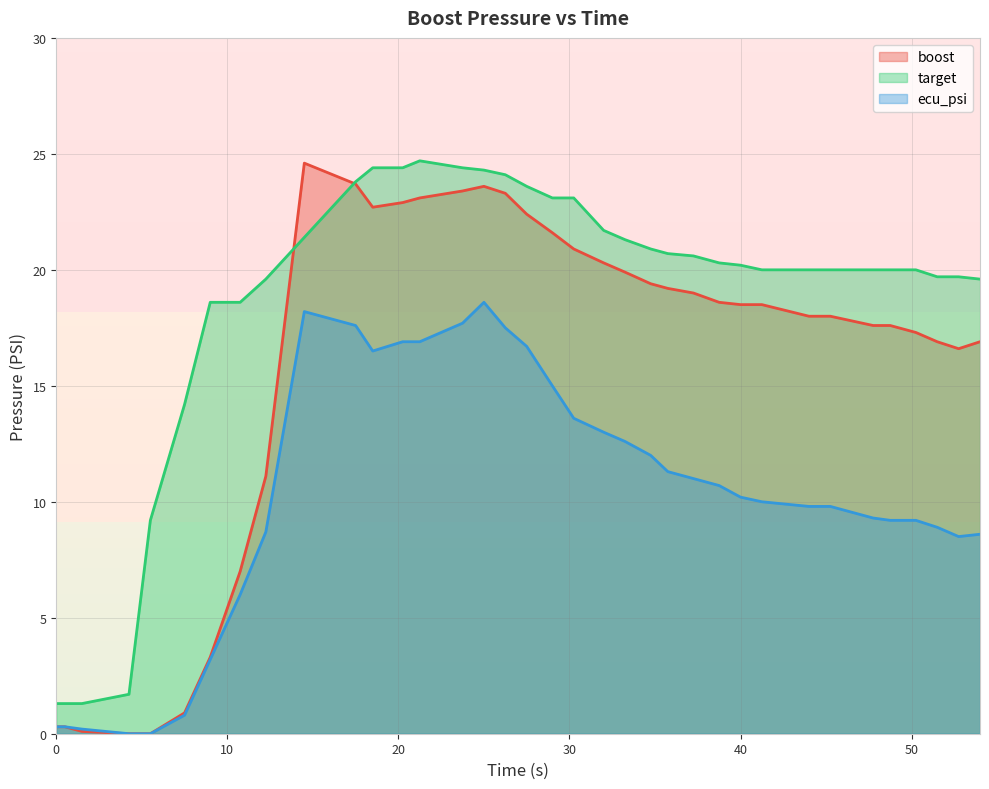

Does the chart have visible grid lines?

Yes